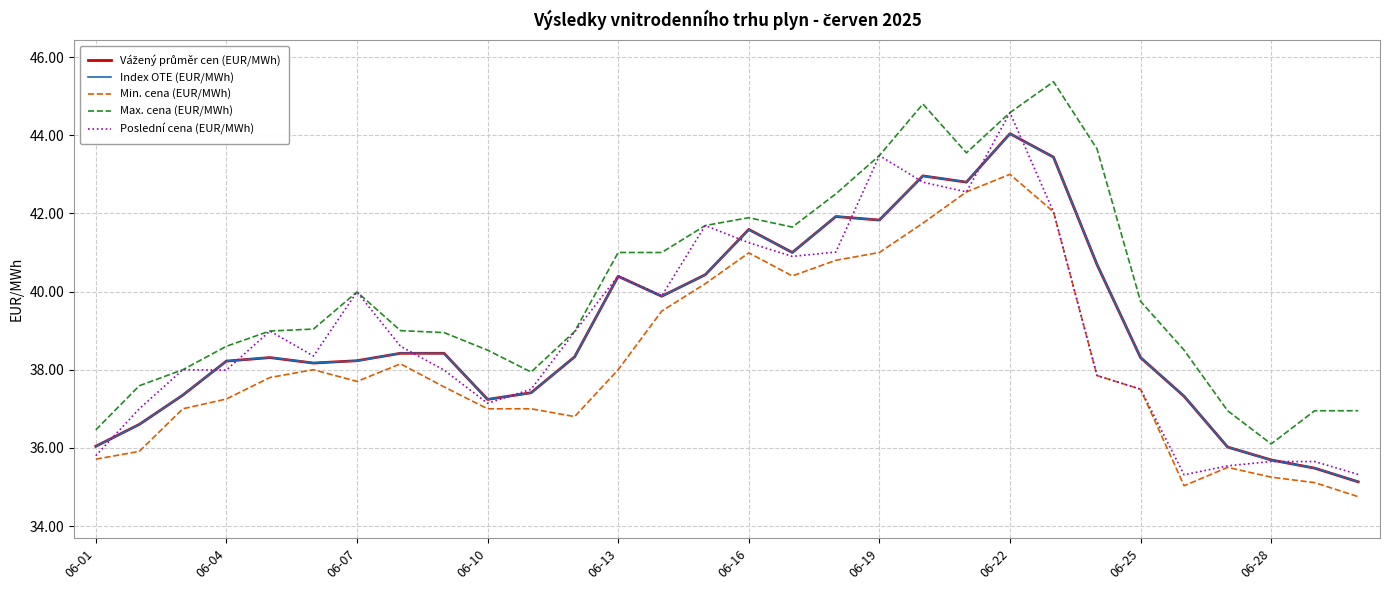

How many categories are shown in the chart?

30